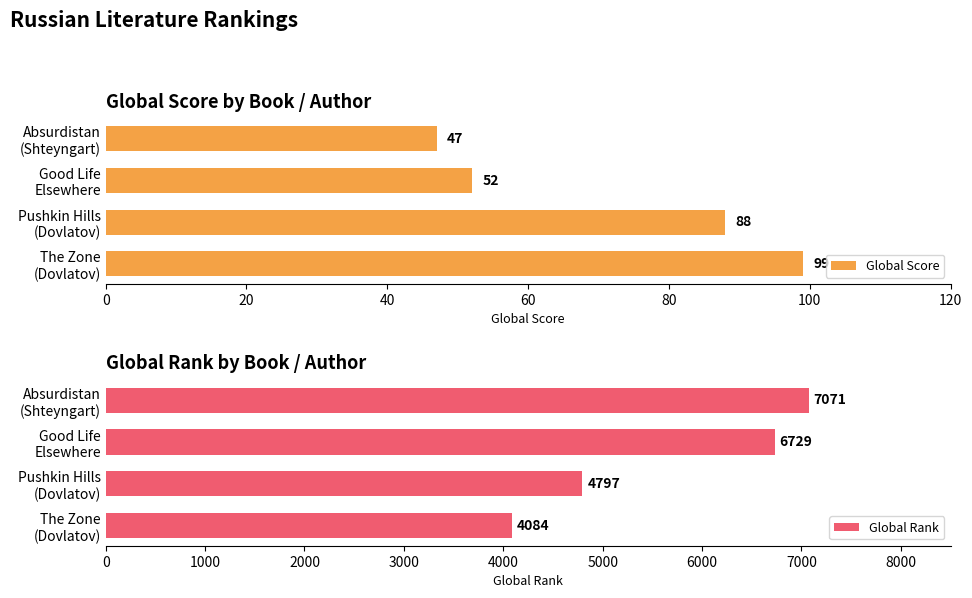

At how many categories does at least one series exceed 2238?

4